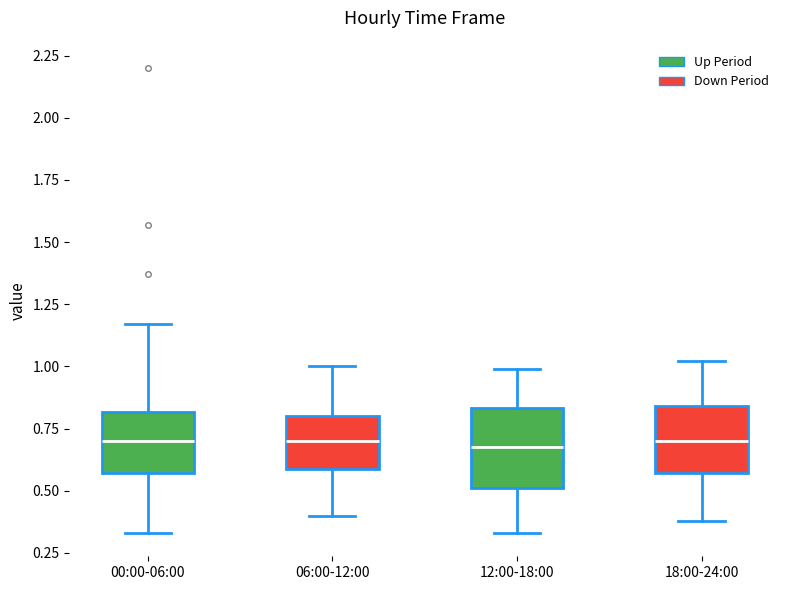

Which box is the tallest, from its lower edge to its upper edge?

12:00-18:00